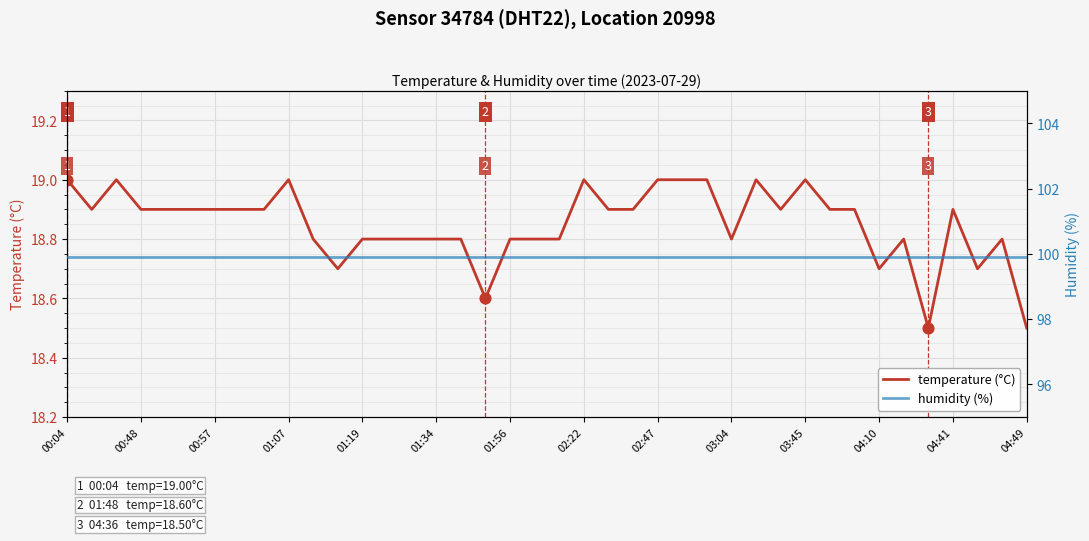

Which series contains the highest Y value?

humidity (%)